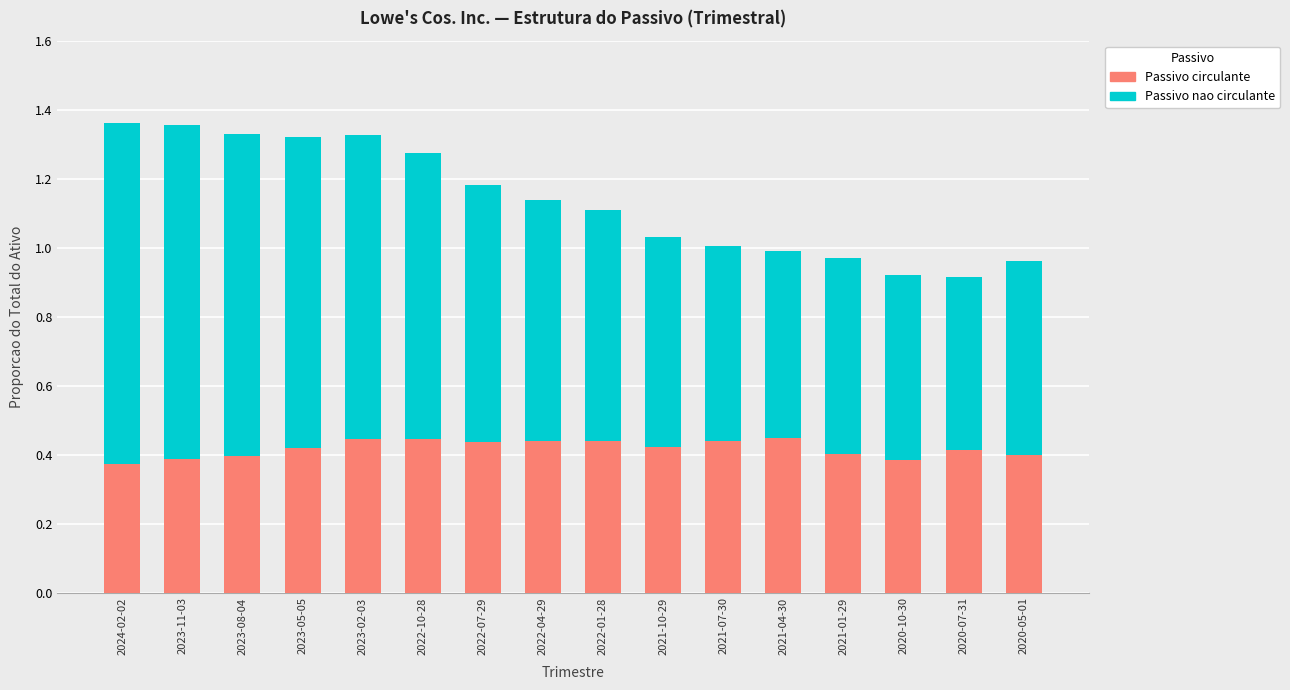

Is it true that Passivo circulante equals 0.7 at 2021-10-29?

False